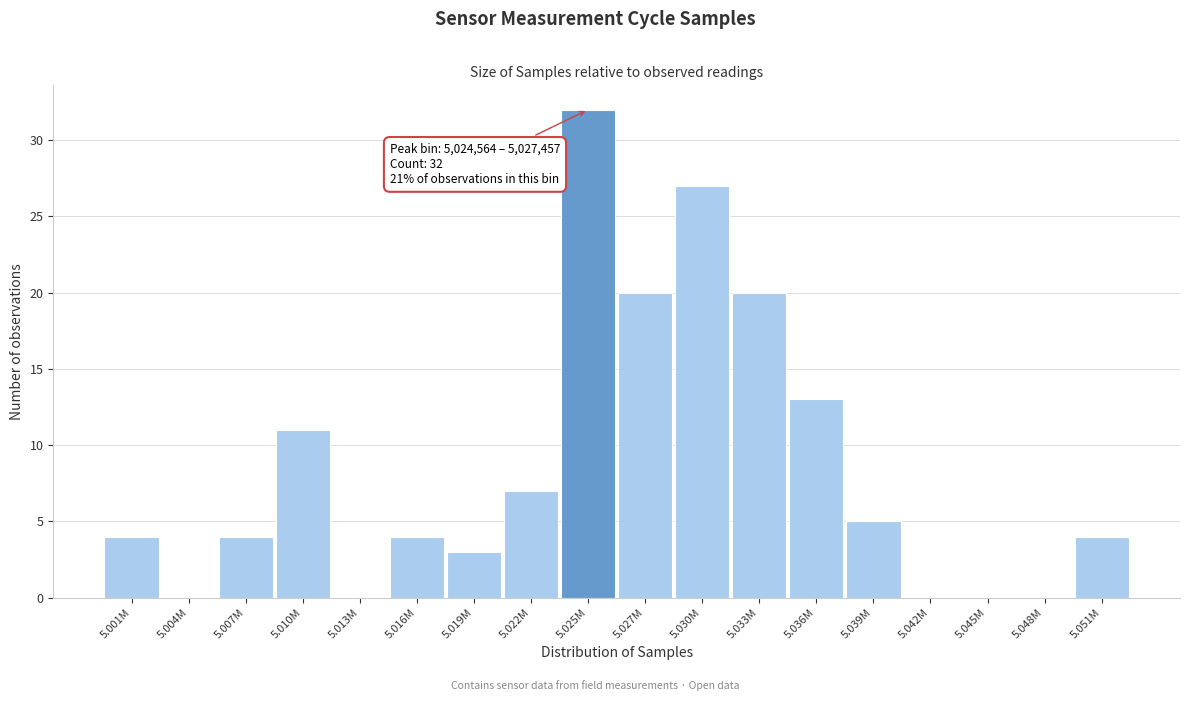

Reading left to right, extract all data points from this chart.

5.001M=4	5.004M=0	5.007M=4	5.010M=11	5.013M=0	5.016M=4	5.019M=3	5.022M=7	5.025M=32	5.027M=20	5.030M=27	5.033M=20	5.036M=13	5.039M=5	5.042M=0	5.045M=0	5.048M=0	5.051M=4